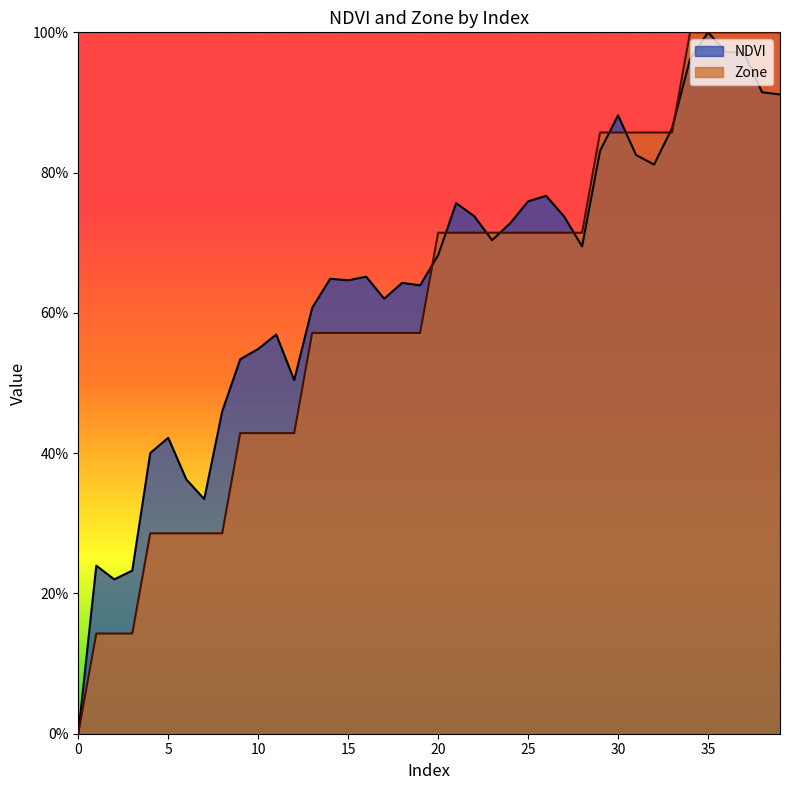

Which category has the highest value across all series?

35